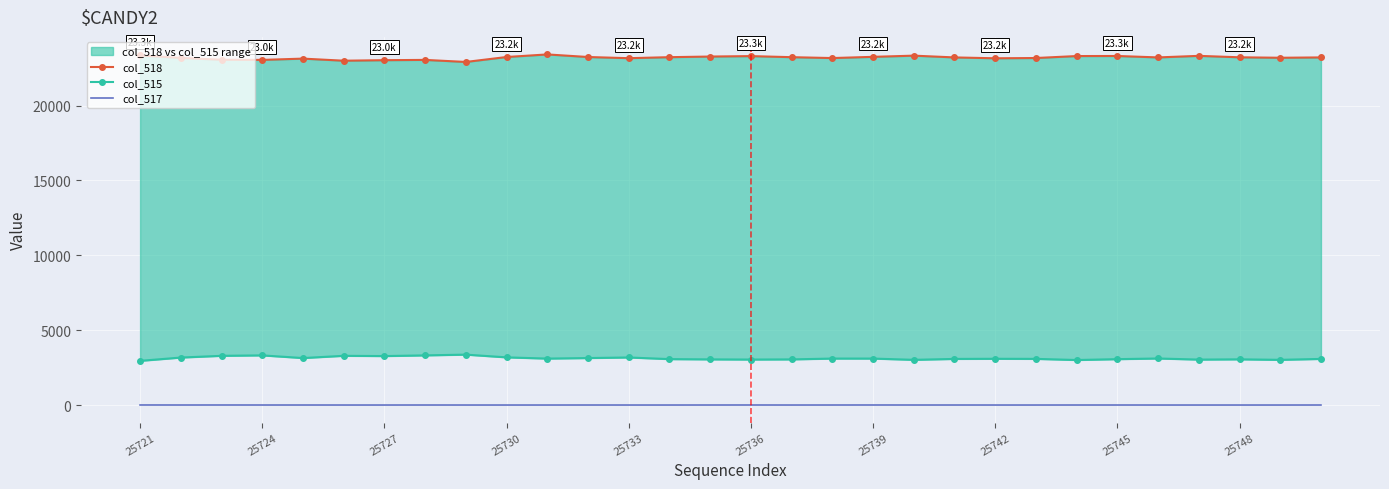

At which category is the sum across all series the highest?

10